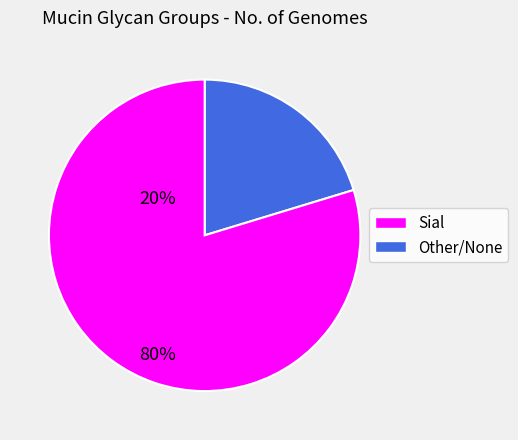

How many slices are in this pie chart?

2